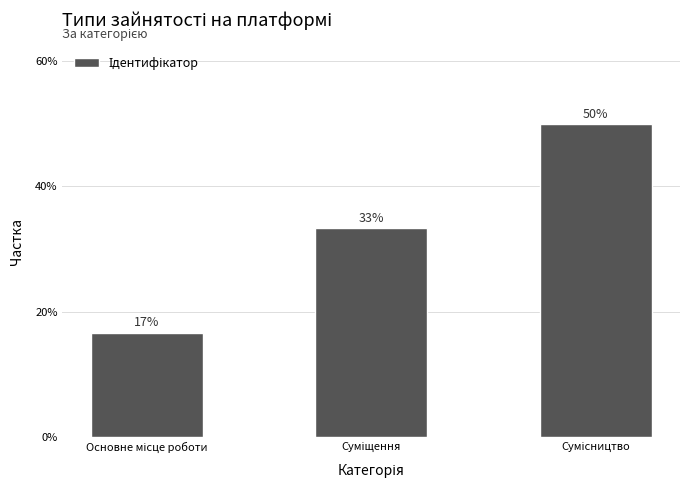

Does the chart contain any negative values?

No